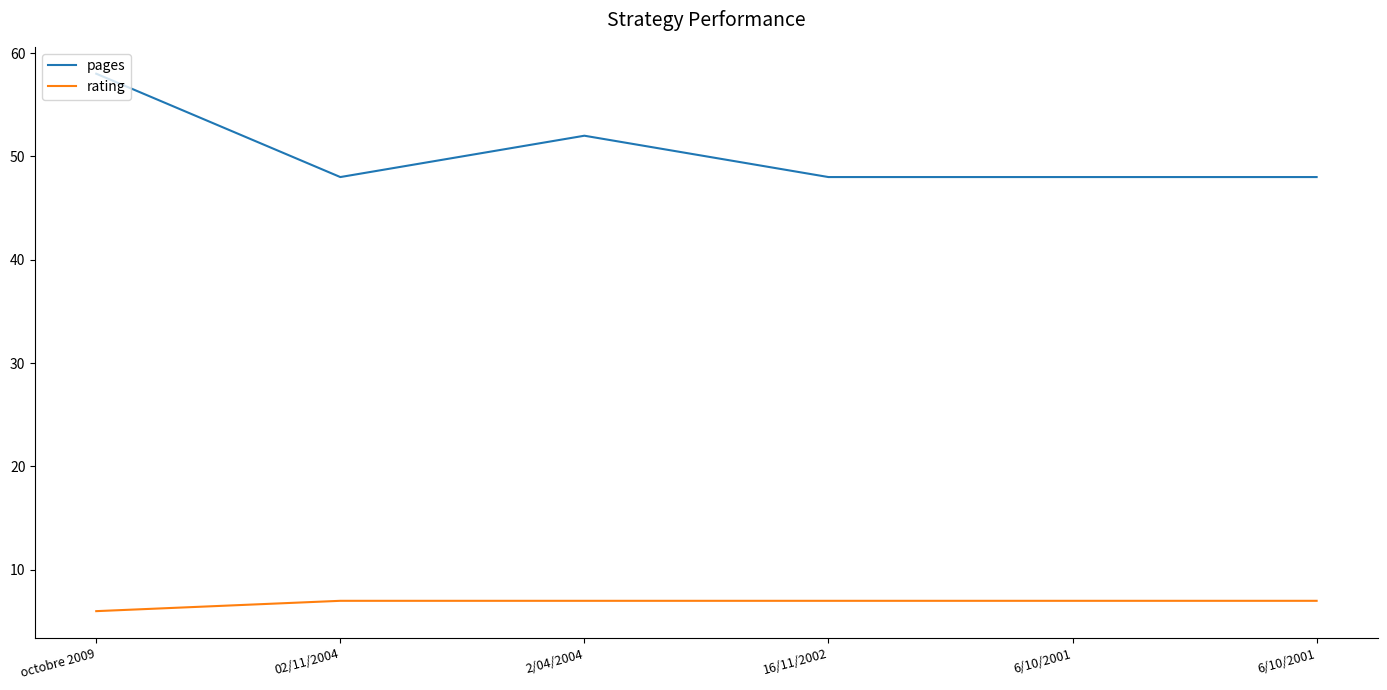

What are all the series names shown in the legend?

pages, rating